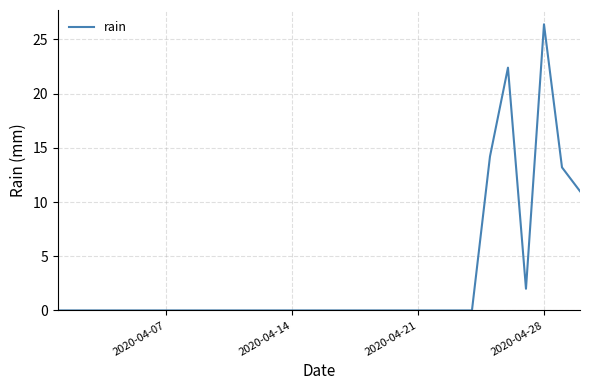

What is the maximum value shown in the chart?

26.4